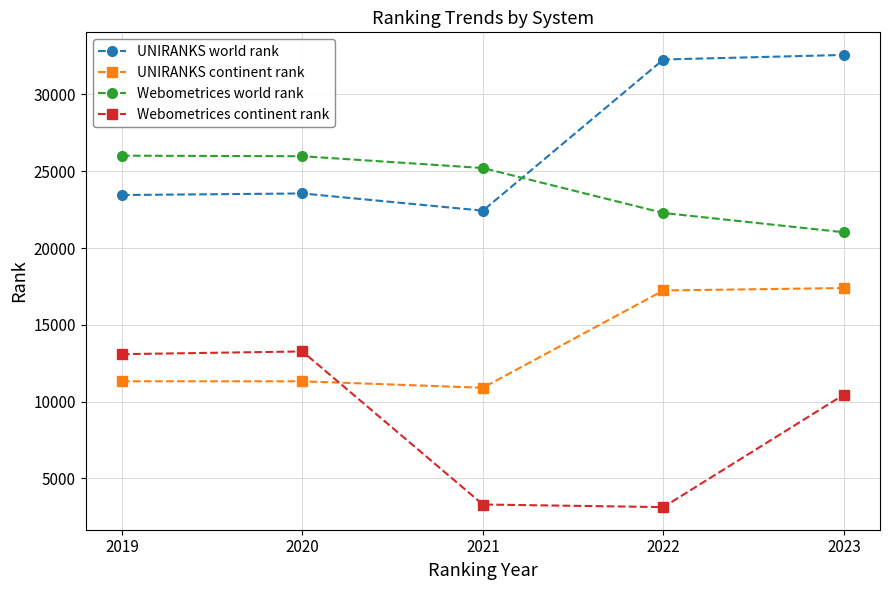

True or false: Webometrices continent rank and UNIRANKS world rank cross at least once.

False